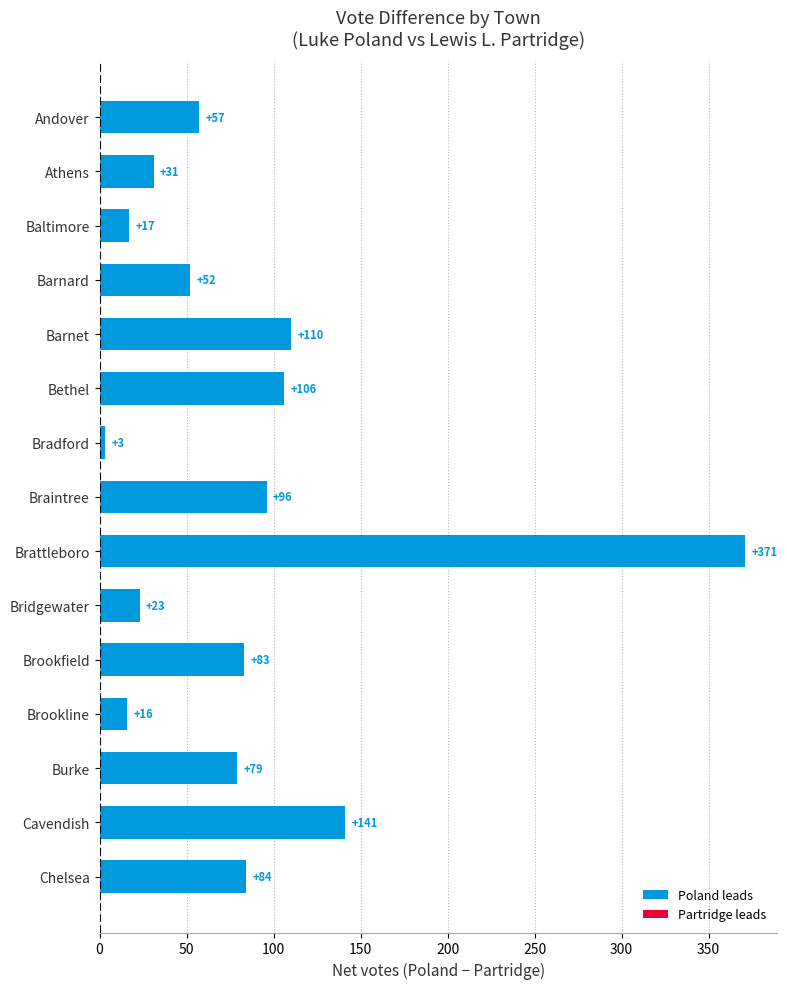

How many values are below 79?

7